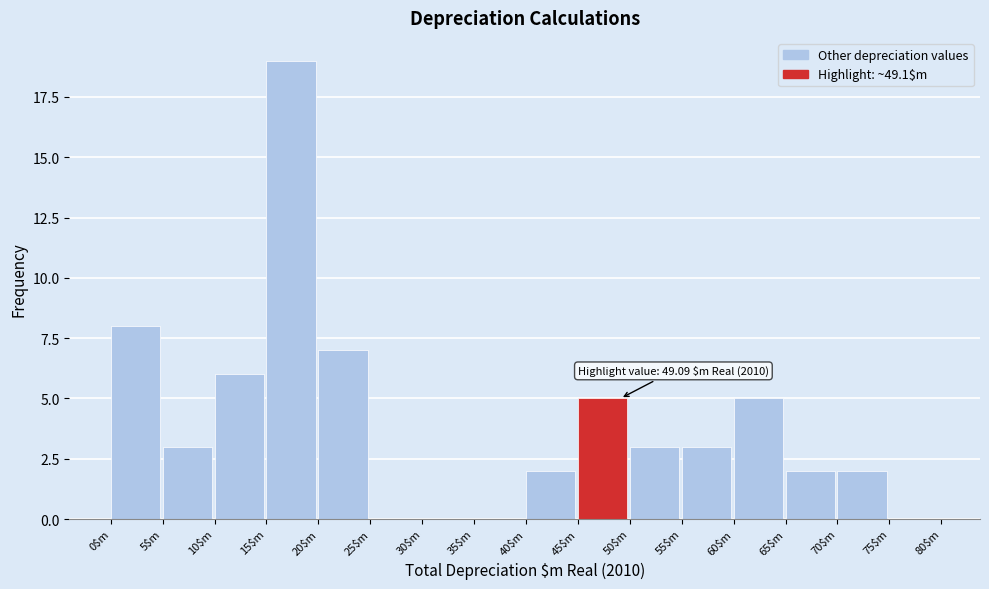

Which range on the x-axis has the tallest bar?

15 to 20